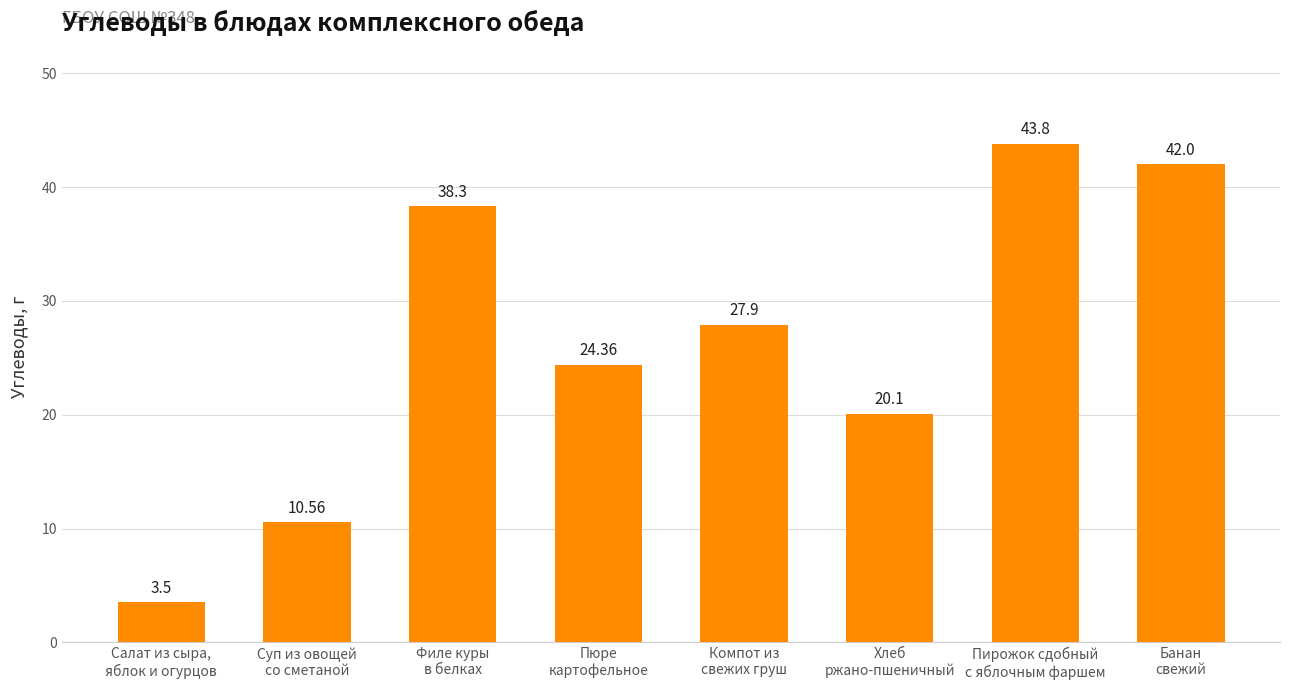

What is the approximate value at Суп из овощей
со сметаной?

10.6